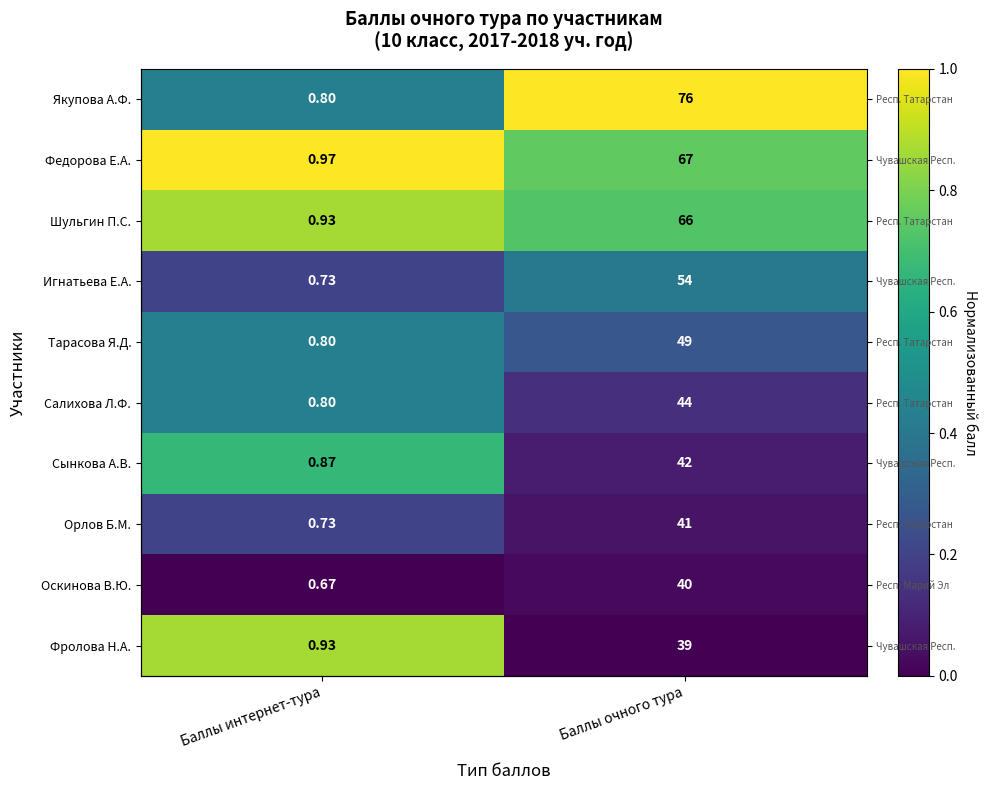

The value of Шульгин П.С. at Баллы очного тура is 0.7. True or false?

True